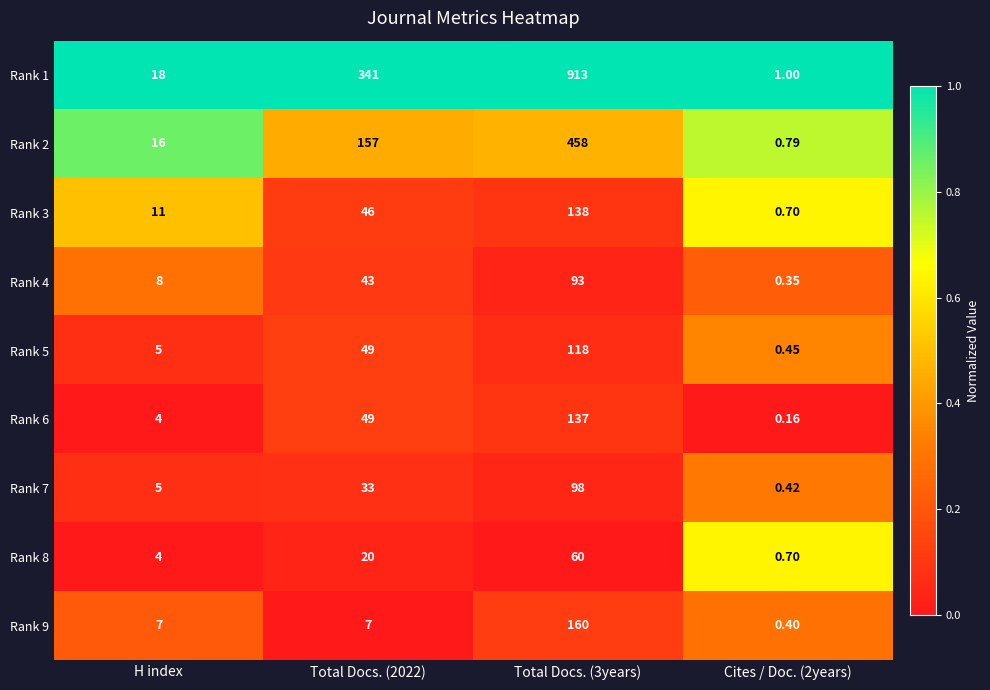

Is the value of Rank 4 at Cites / Doc. (2years) greater than the value of Rank 8 at Cites / Doc. (2years)?

No